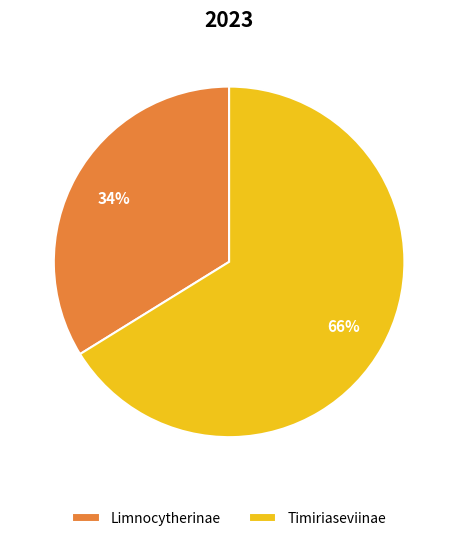

Count the number of slices in the pie.

2